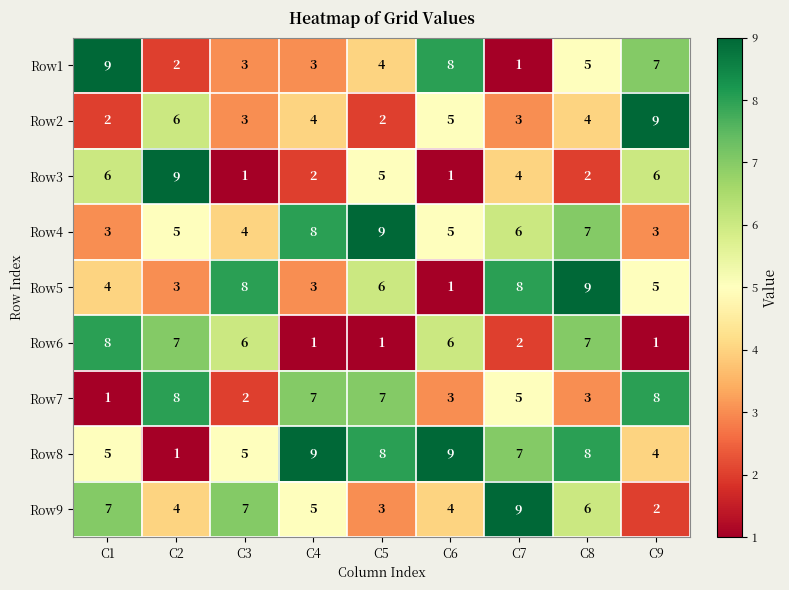

Is the value of Row5 at C5 greater than the value of Row1 at C9?

No